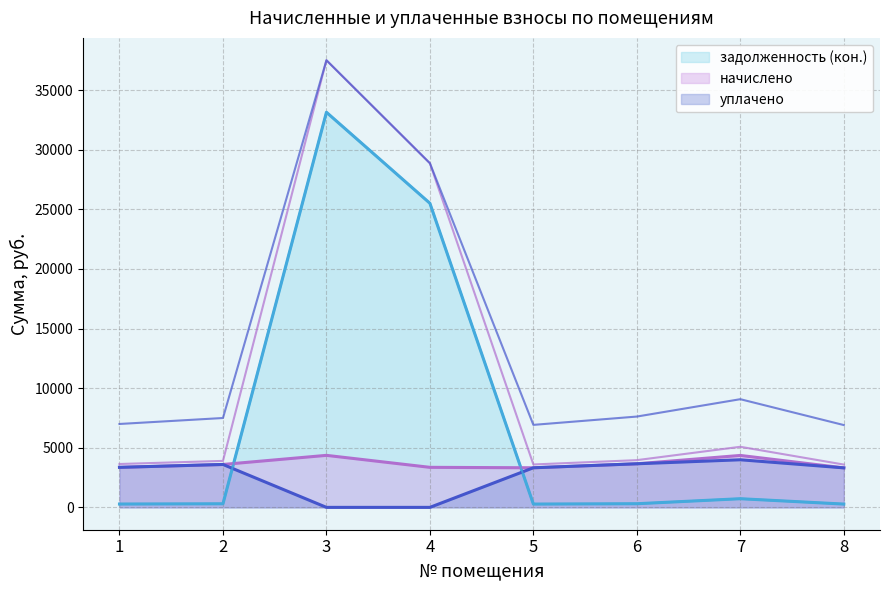

What is the sum of all начислено values?

29325.5